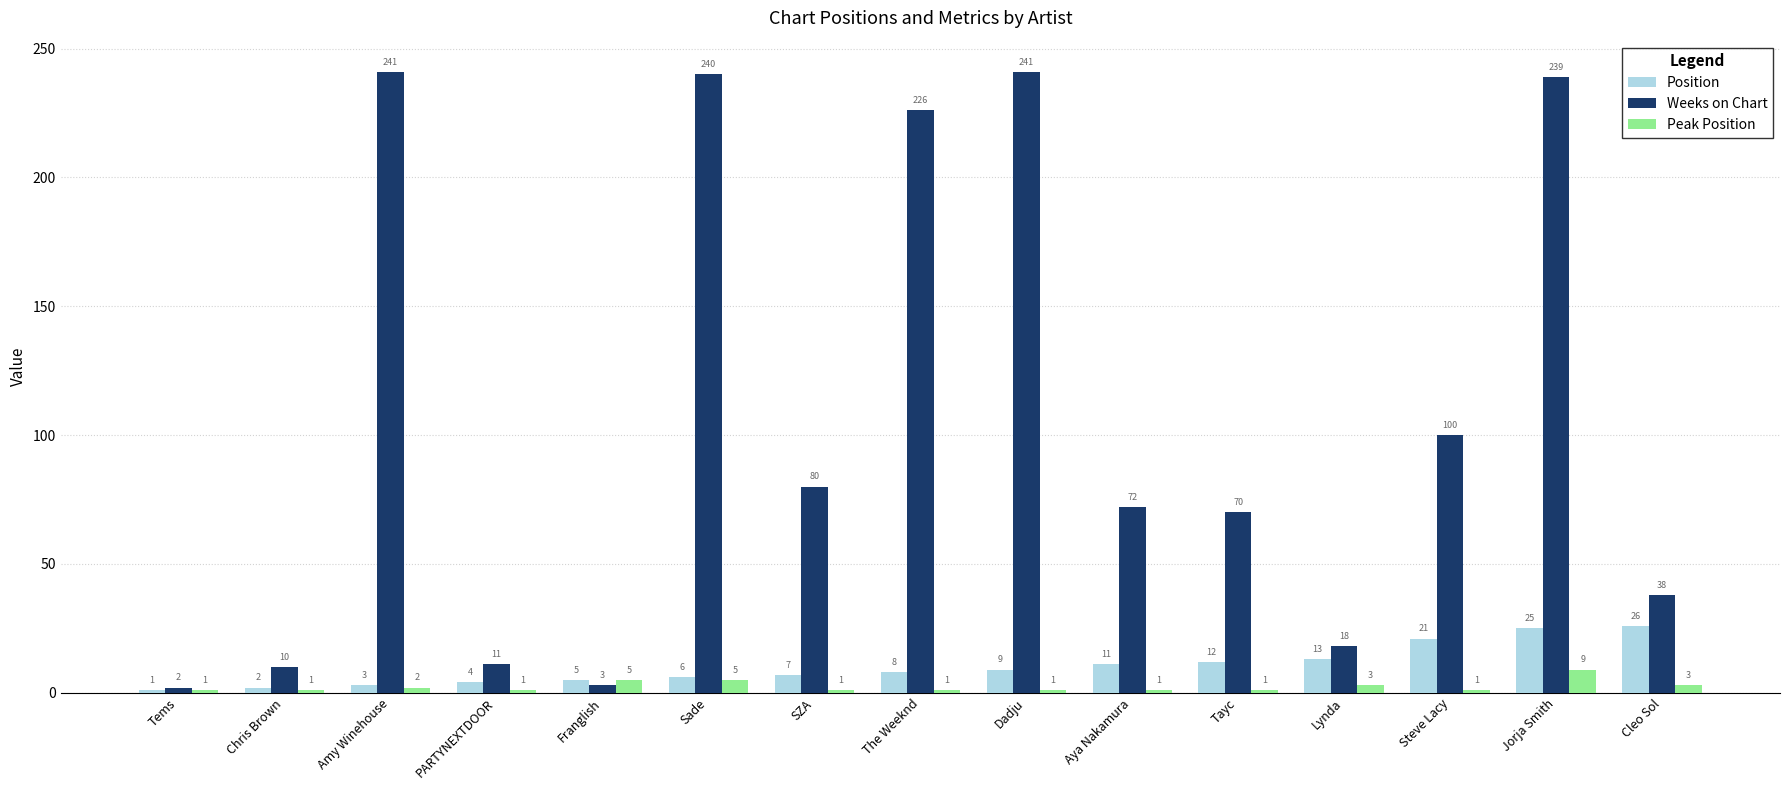

Reading right to left, what are all the values shown in this chart?

Position: 26	25	21	13	12	11	9	8	7	6	5	4	3	2	1
Weeks on Chart: 38	239	100	18	70	72	241	226	80	240	3	11	241	10	2
Peak Position: 3	9	1	3	1	1	1	1	1	5	5	1	2	1	1